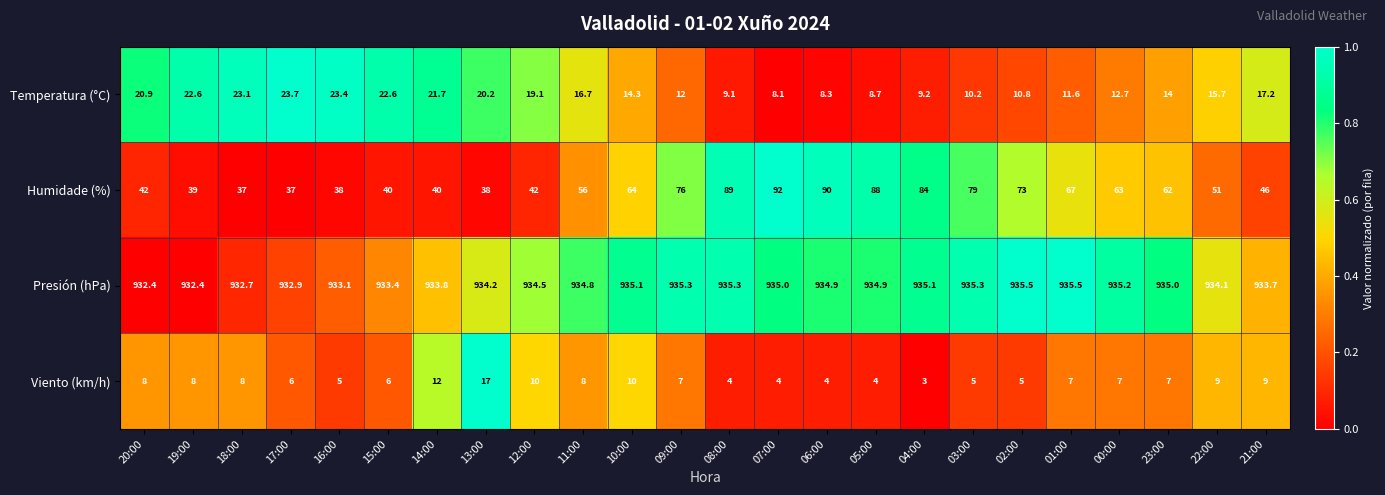

At which category is the sum across all series the highest?

07:00